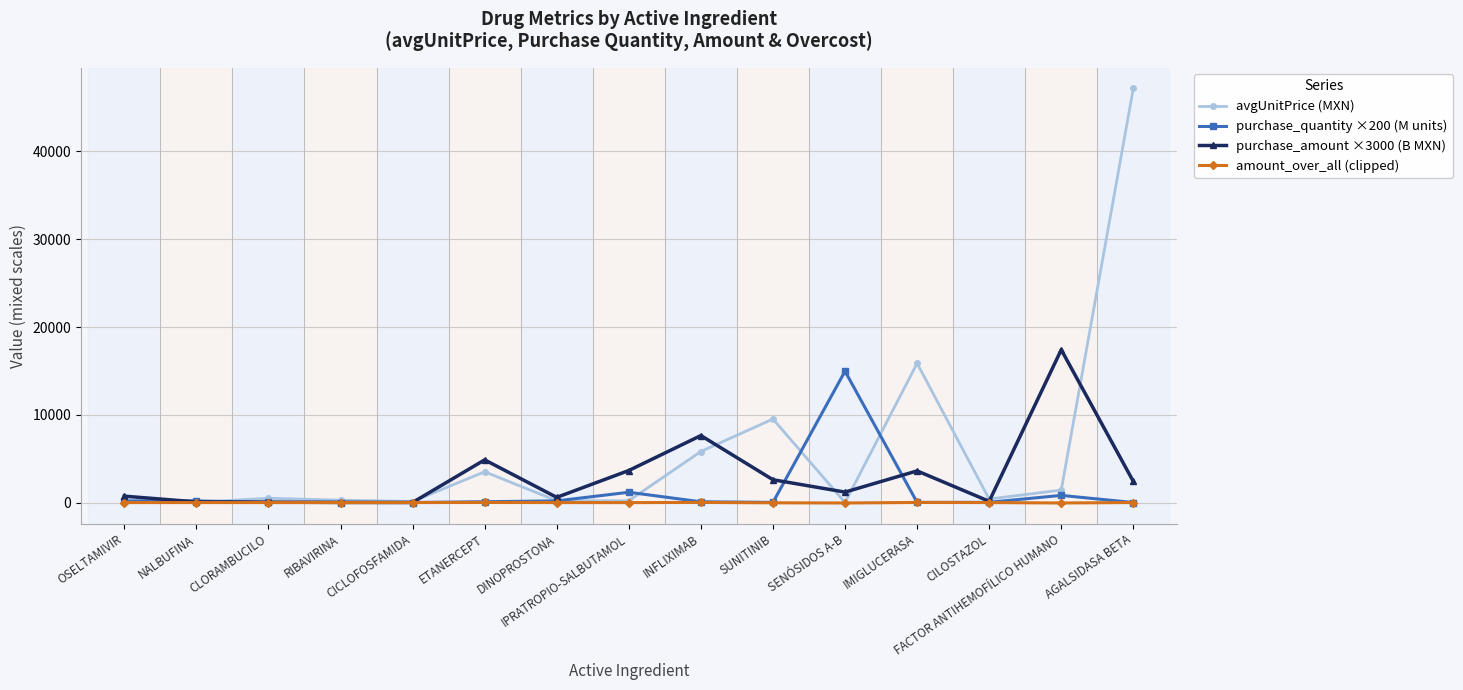

Which series has the widest spread of values?

avgUnitPrice (MXN)